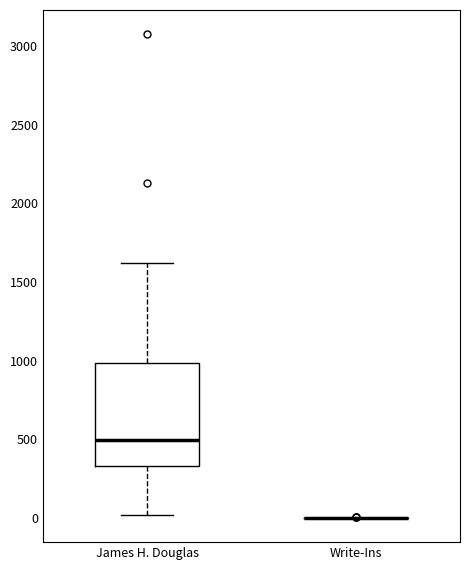

Comparing the boxes themselves (not the whiskers), which one is the tallest?

James H. Douglas